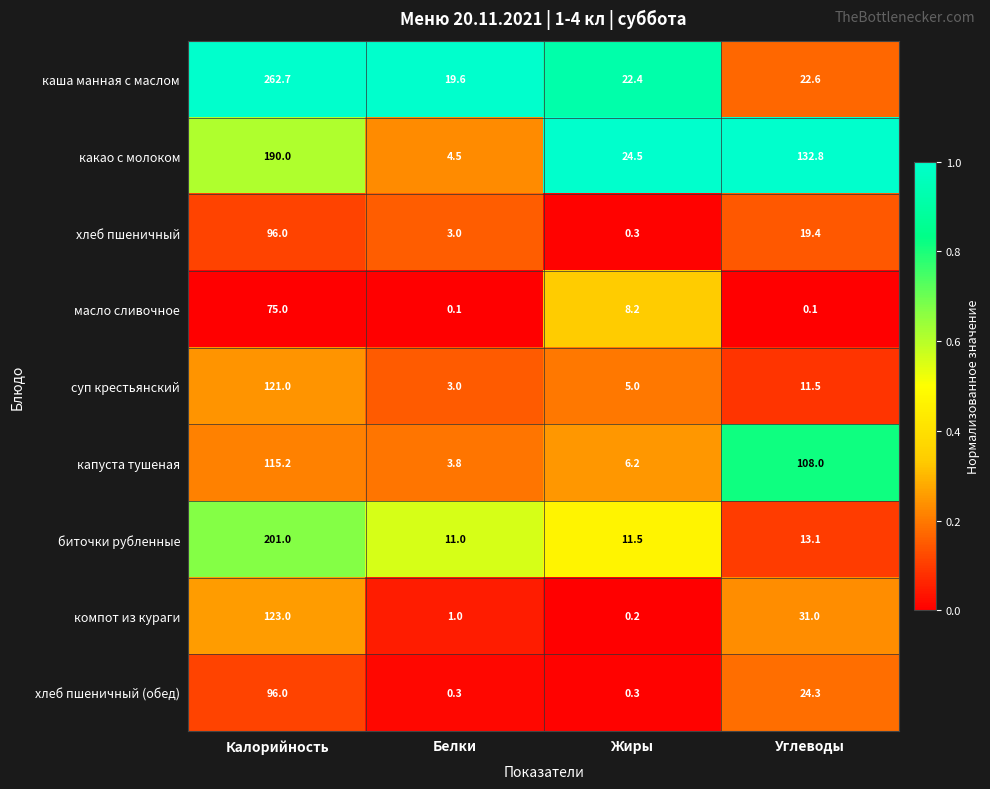

Where is суп крестьянский nearest to the value 62?

Углеводы